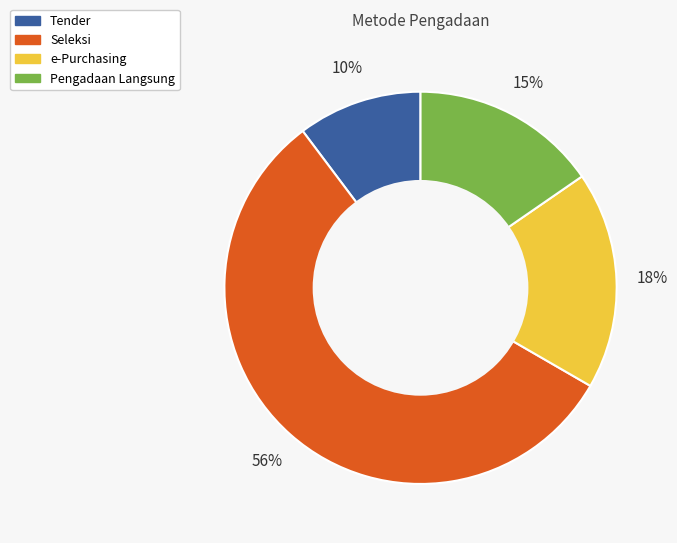

True or false: e-Purchasing accounts for 12% of the total.

False